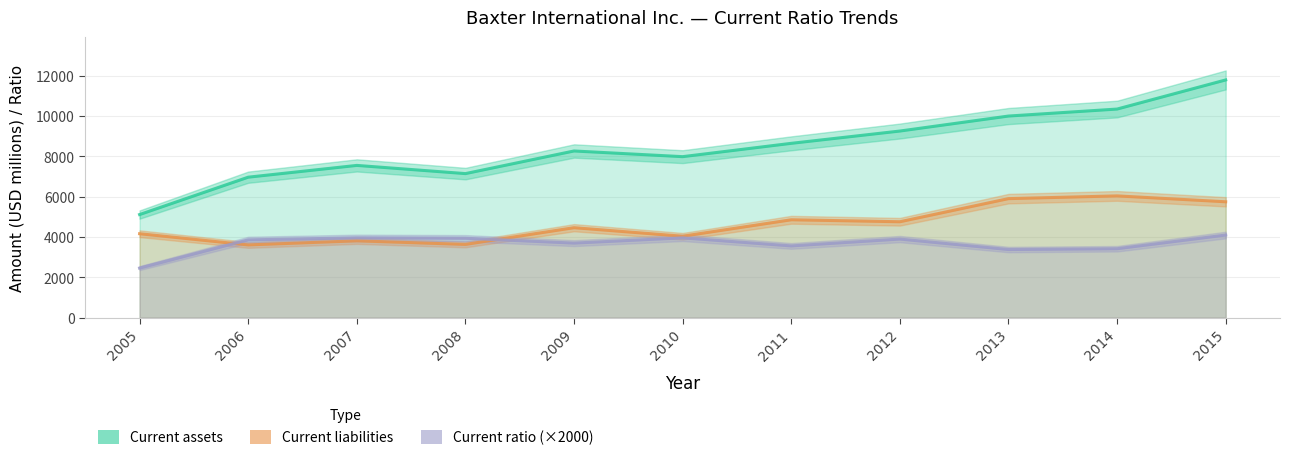

What is the difference between the maximum and minimum values in the Current liabilities series?

2432